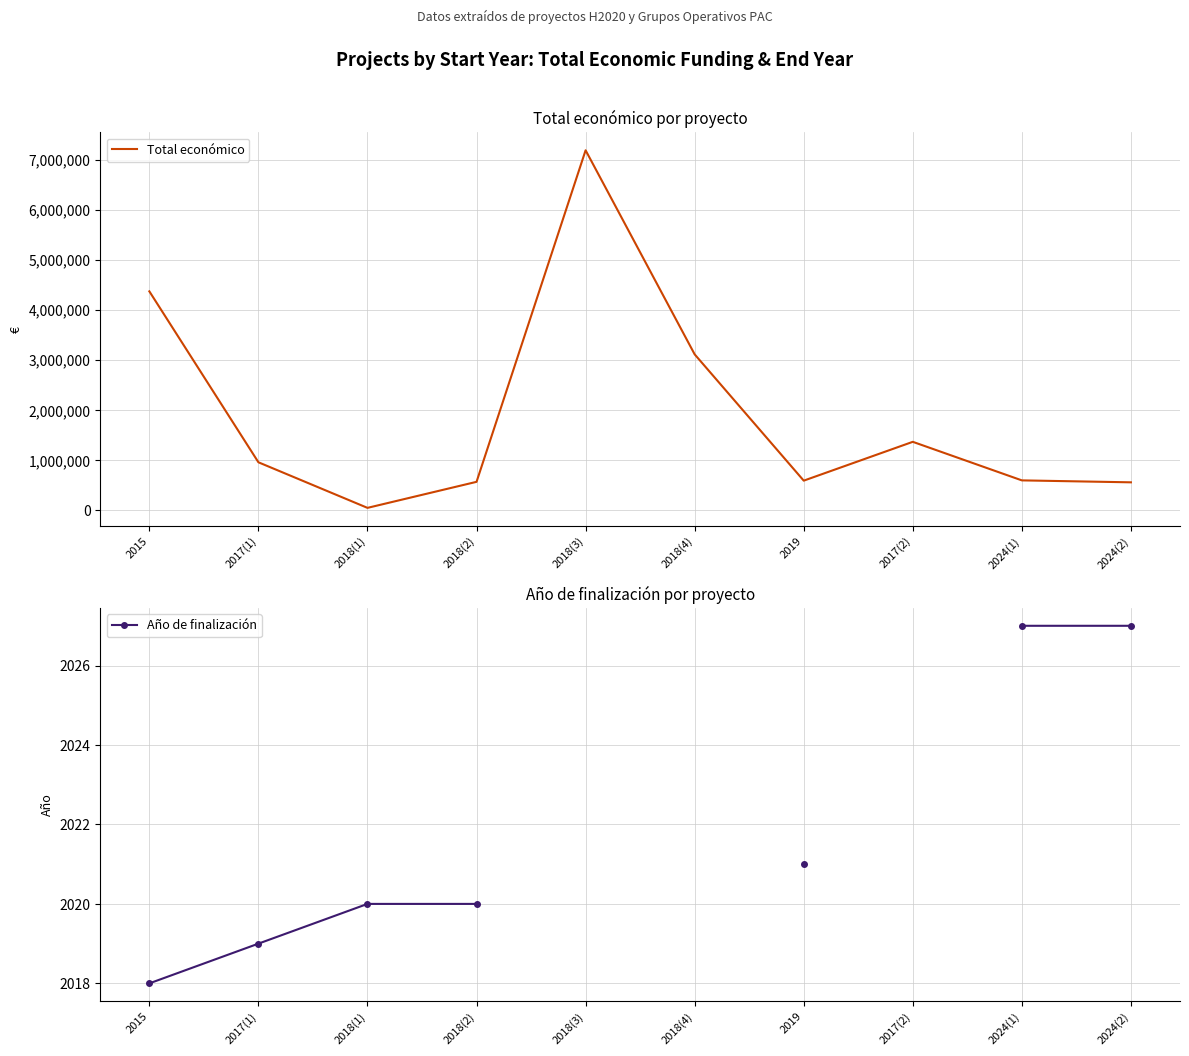

What is the label of the 3rd point from the left?

2018(1)